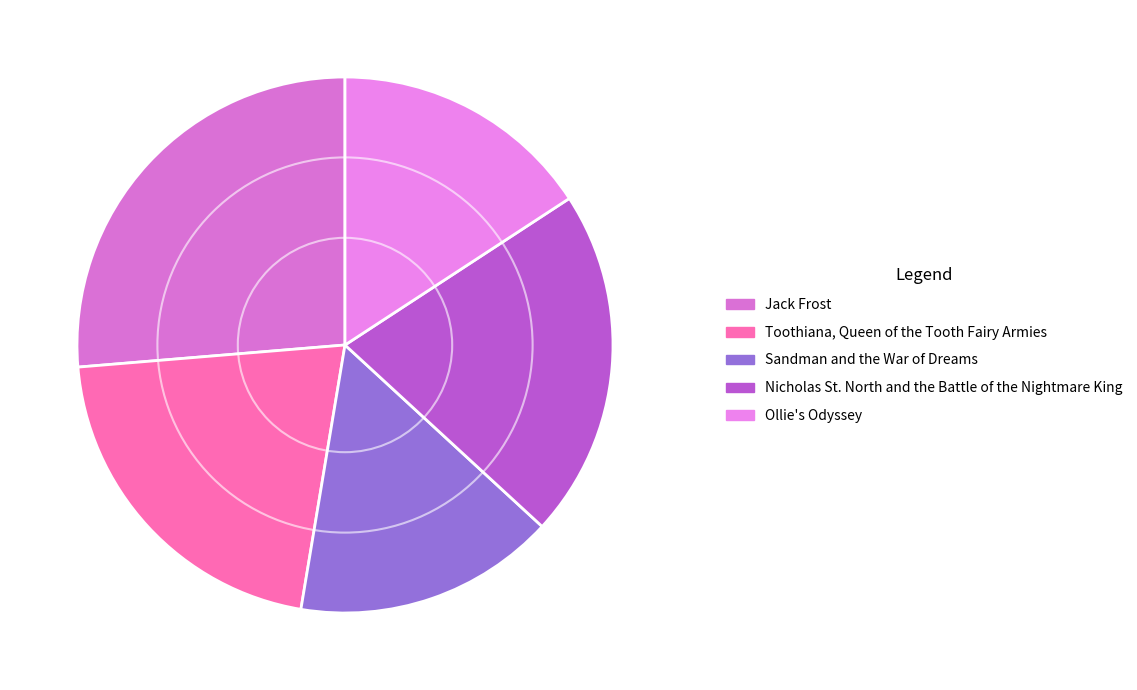

Which category has the smallest portion of the pie?

Sandman and the War of Dreams